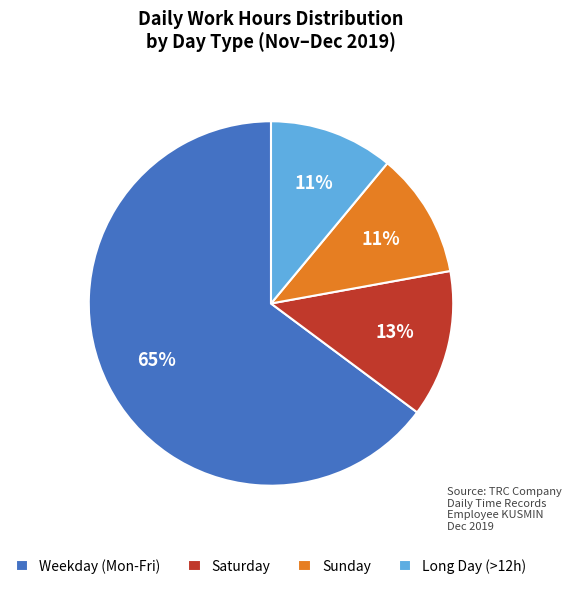

What is the largest slice in the pie chart?

Weekday (Mon-Fri)